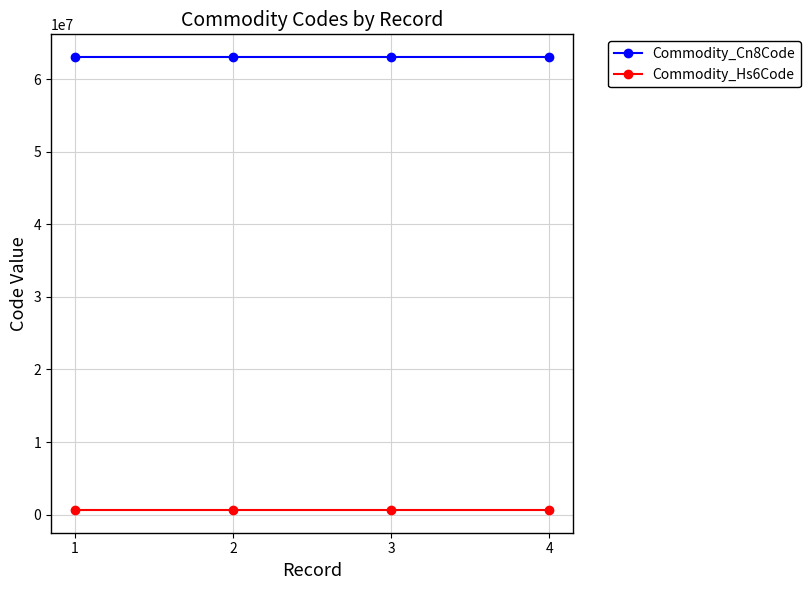

True or false: Commodity_Hs6Code and Commodity_Cn8Code cross at least once.

False